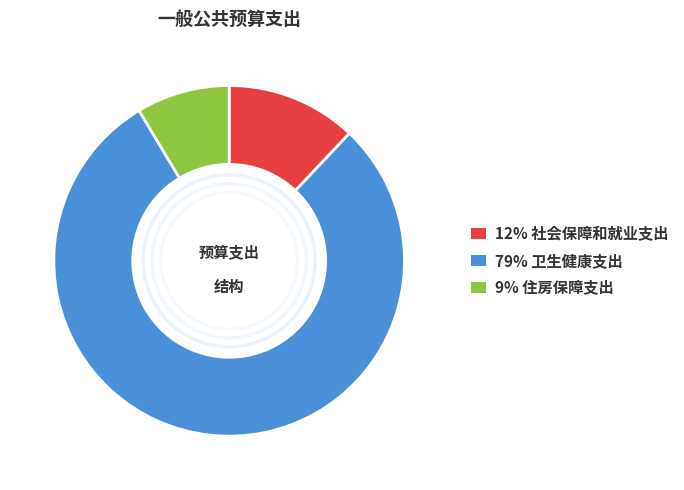

Is there any slice that represents more than half of the pie?

Yes